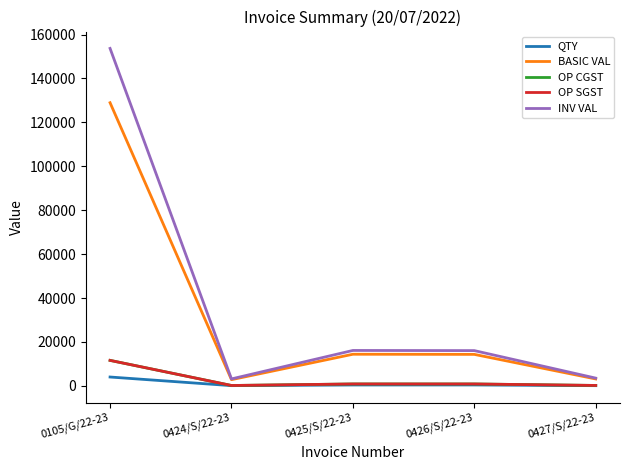

The value of INV VAL at 0105/G/22-23 is 153694.5. True or false?

True